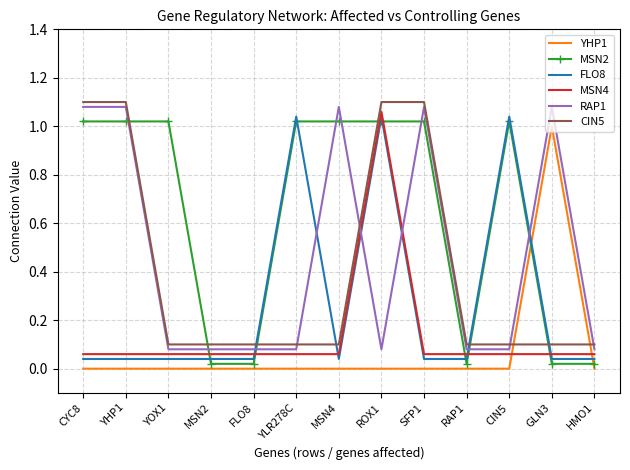

How many data points in MSN2 are less than 1?

5